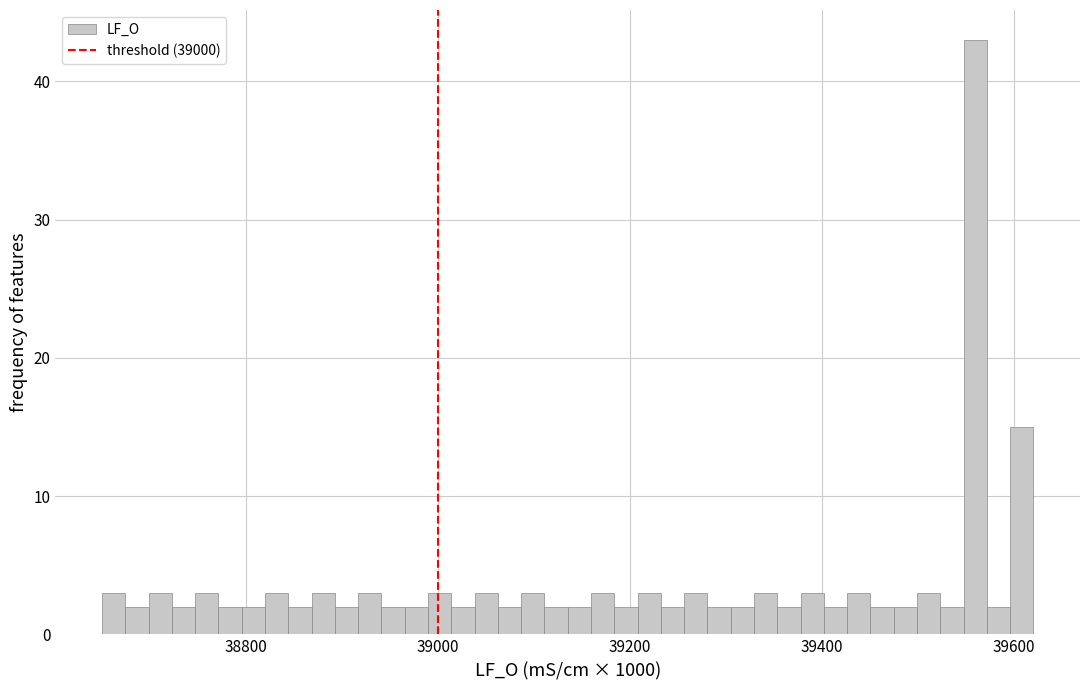

Around what value on the x-axis is the tallest bar? Give the approximate position of its centre, as read against the axis.

39560